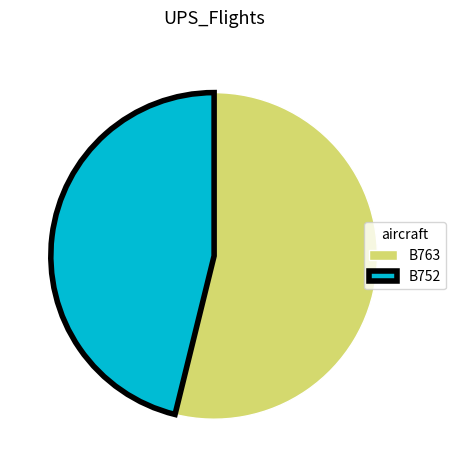

What is the largest slice in the pie chart?

B763